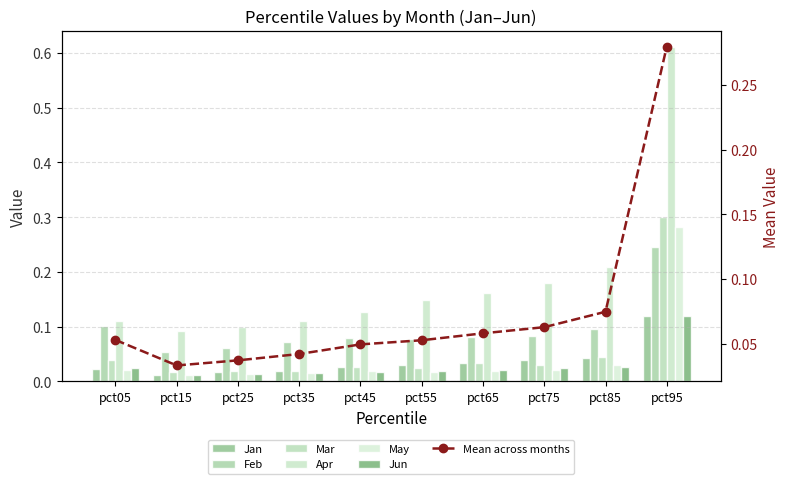

Rank the series at pct55 from highest to lowest value.

Apr, Feb, Jan, Mar, Jun, May